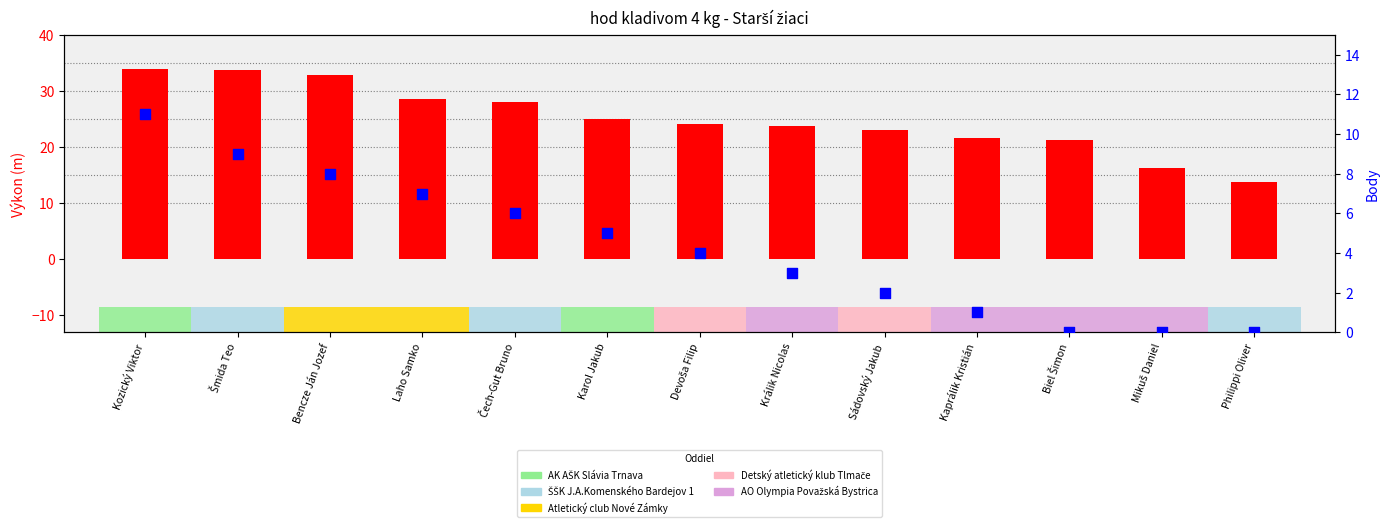

Is the value of Body at Philippi Oliver greater than the value of Výkon at Kaprálik Kristián?

No